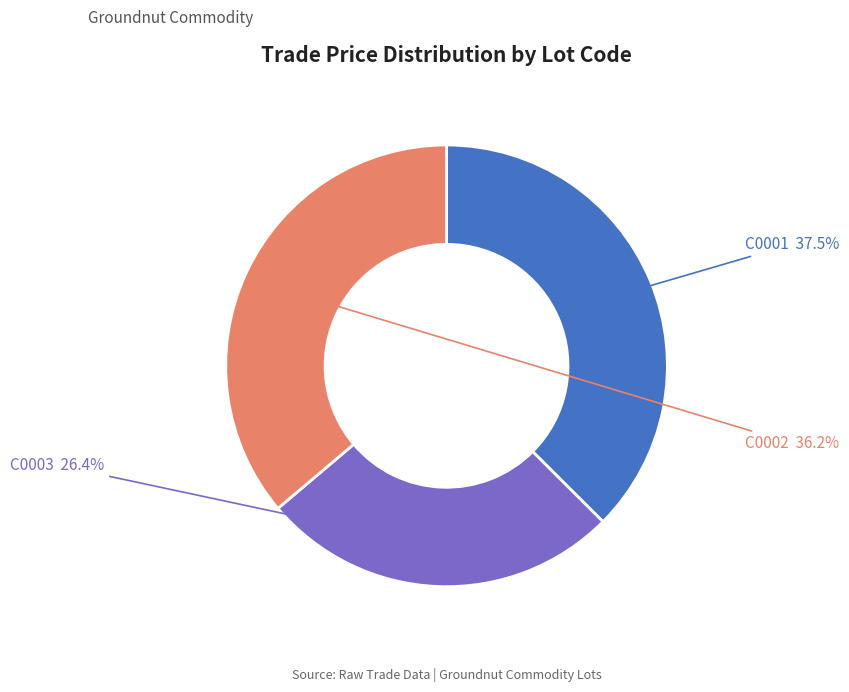

Does any single category account for the majority?

No